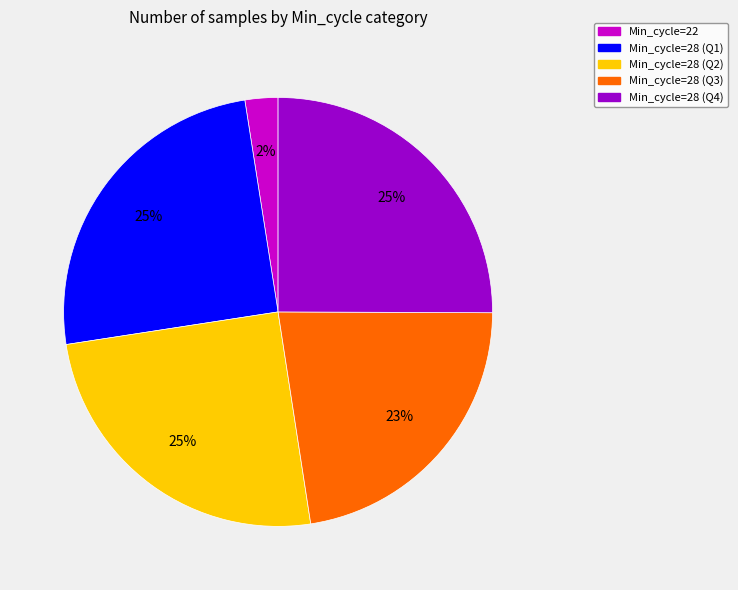

To the nearest percent, what is the difference between the largest and smallest slice percentages?

23%